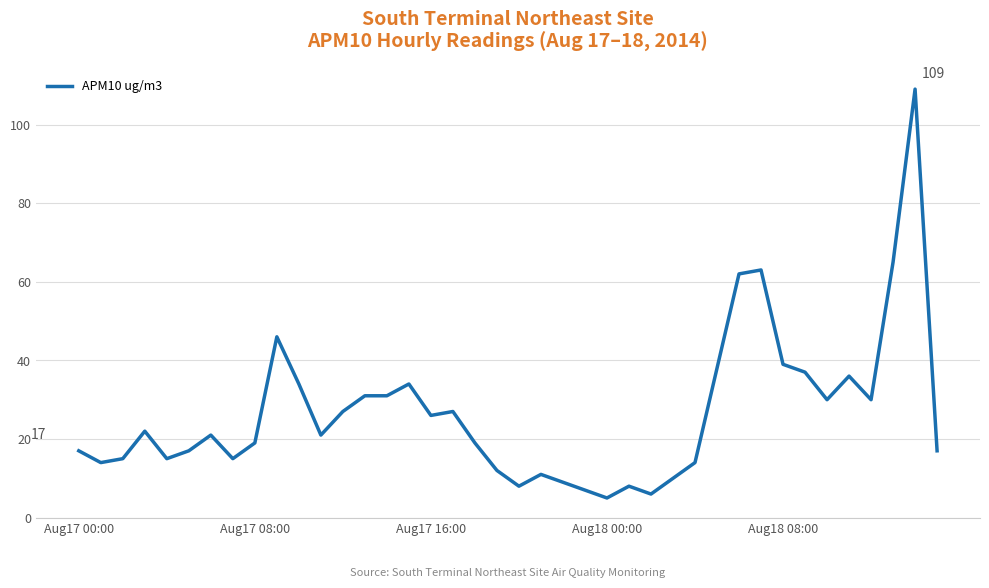

What is the minimum value shown in the chart?

5